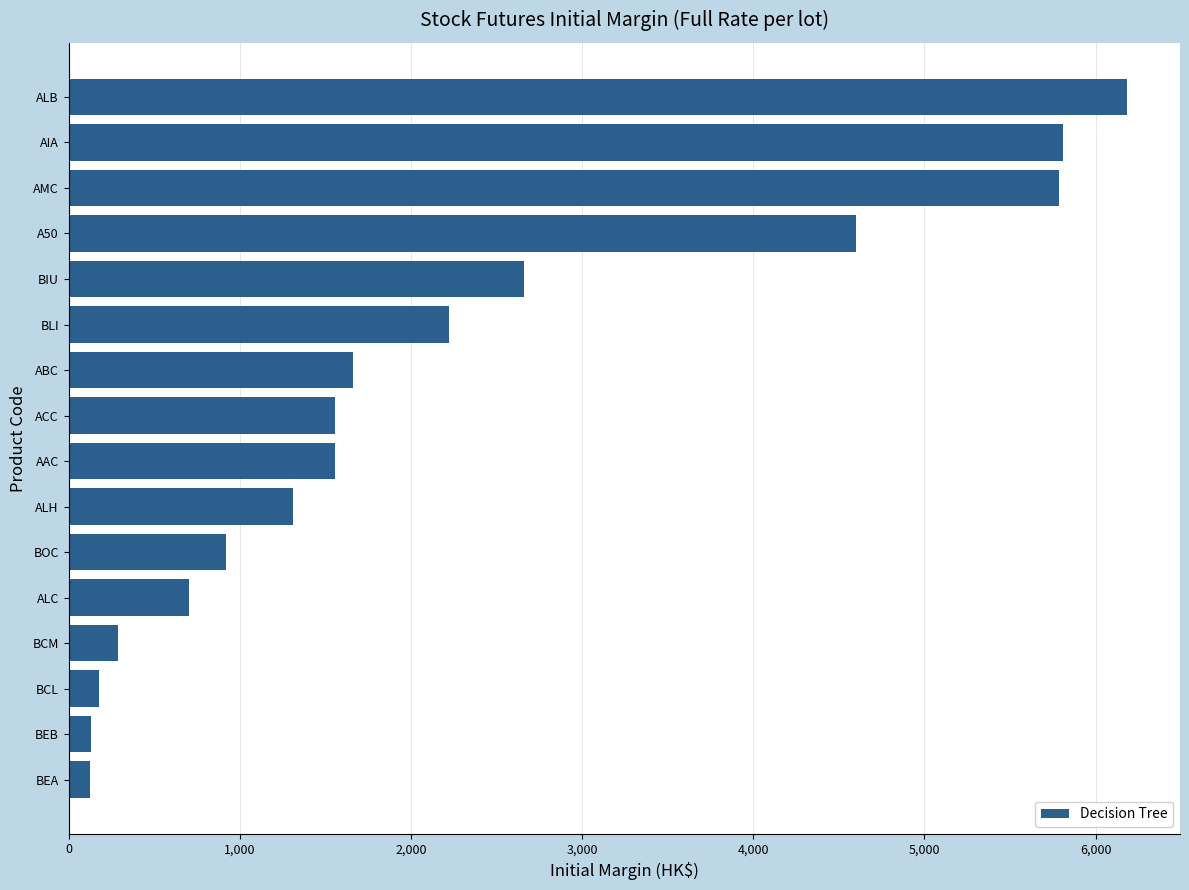

What is the label of the 14th bar from the top?

BCL